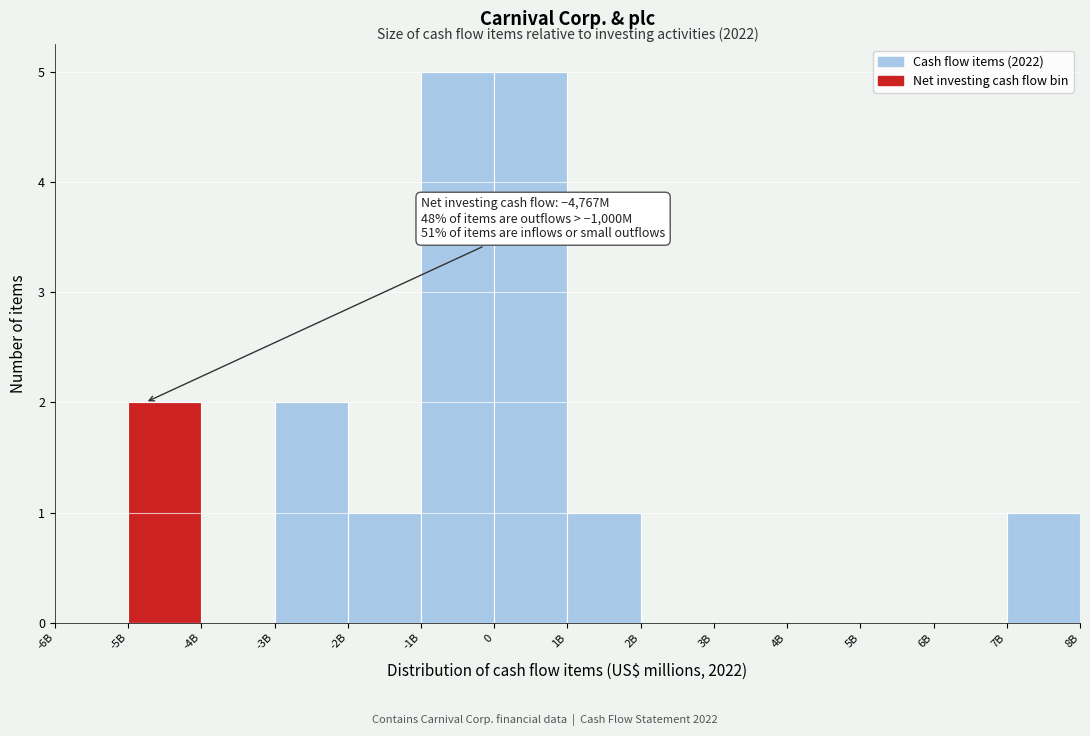

Reading right to left, list all the values displayed in this chart.

7B=1	6B=0	5B=0	4B=0	3B=0	2B=0	1B=1	0=5	-1B=5	-2B=1	-3B=2	-4B=0	-5B=2	-6B=0